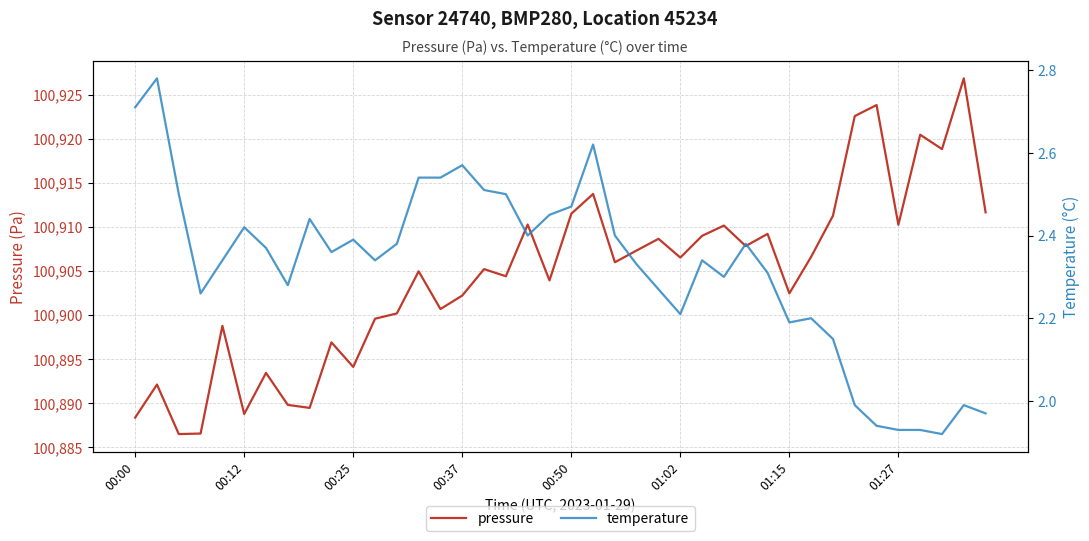

What is the difference between the second highest and second lowest values in the pressure series?

37.3